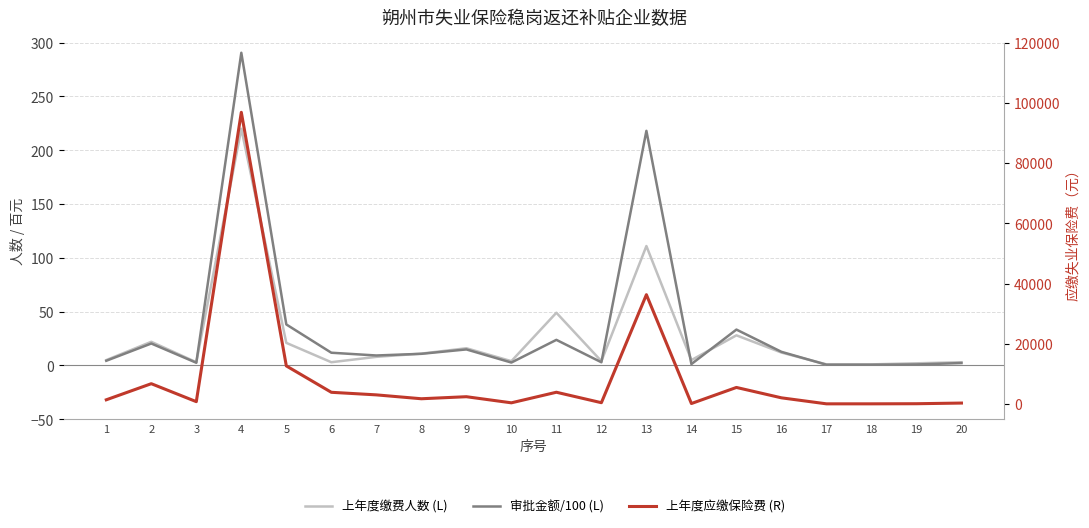

True or false: 审批金额/100 (L) and 上年度应缴保险费 (R) cross at least once.

False